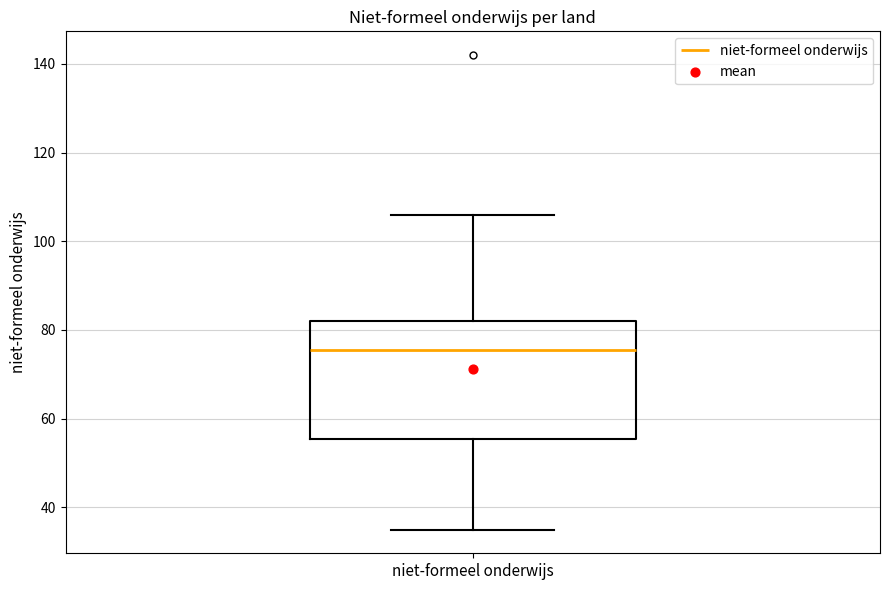

Read this box plot against the y-axis: the position of the median line, the range covered by the box, and the ends of both whiskers. The values are not printed on the chart, so give them approximately, as read against the axis.

median 76, box 56 to 82, whiskers 36 to 106